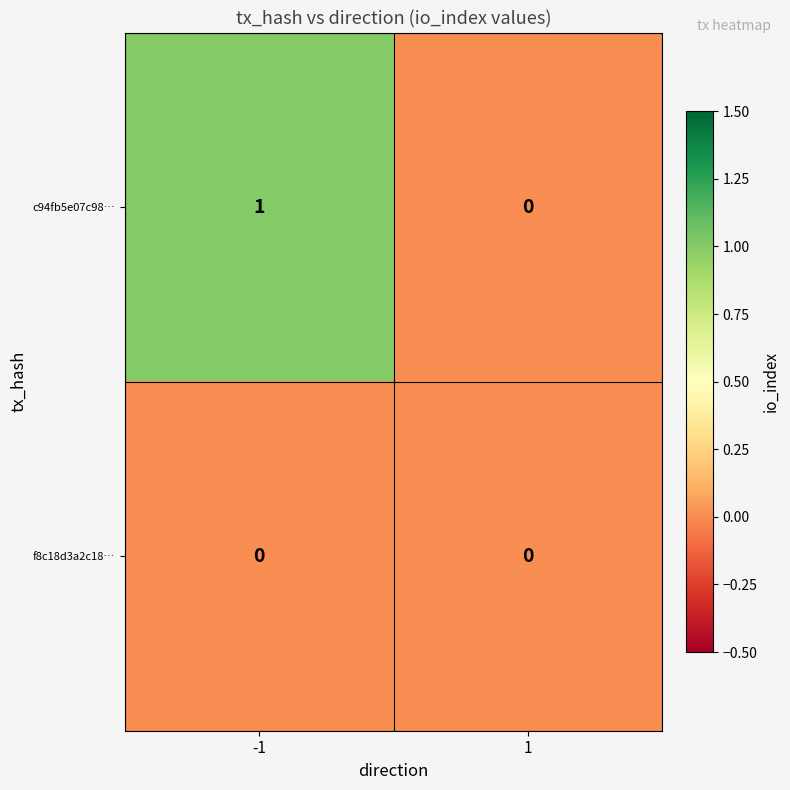

Which series changed the most between -1 and 1?

c94fb5e07c98…